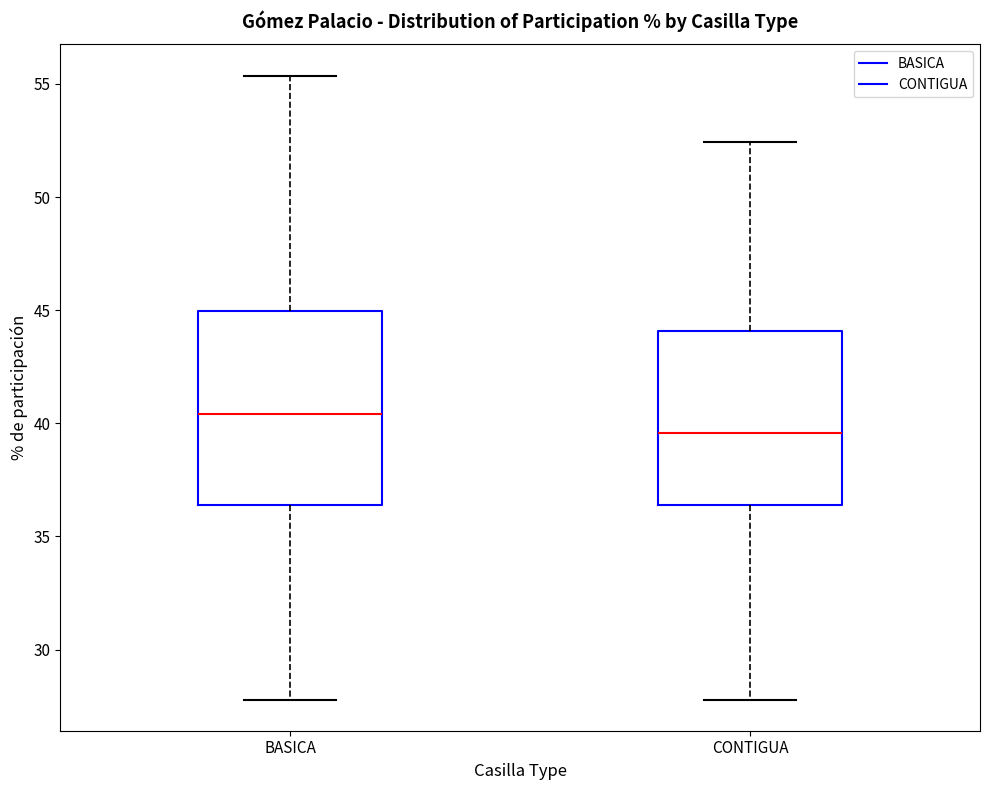

Where does the lower whisker of the box for BASICA end on the y-axis? The values are not printed on the chart, so give them approximately, as read against the axis.

28.0